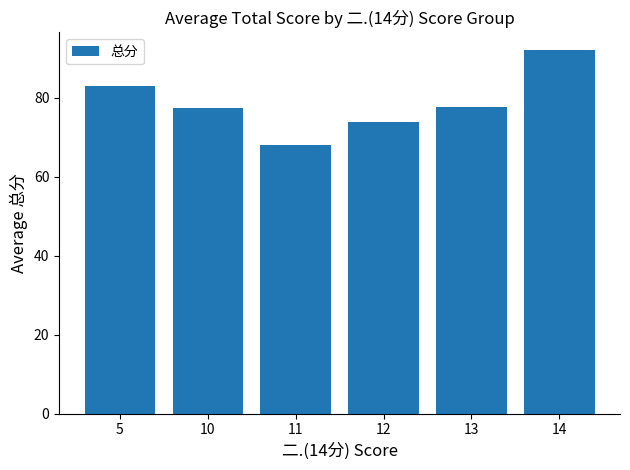

What is the value of the 1st bar from the left?

83.0